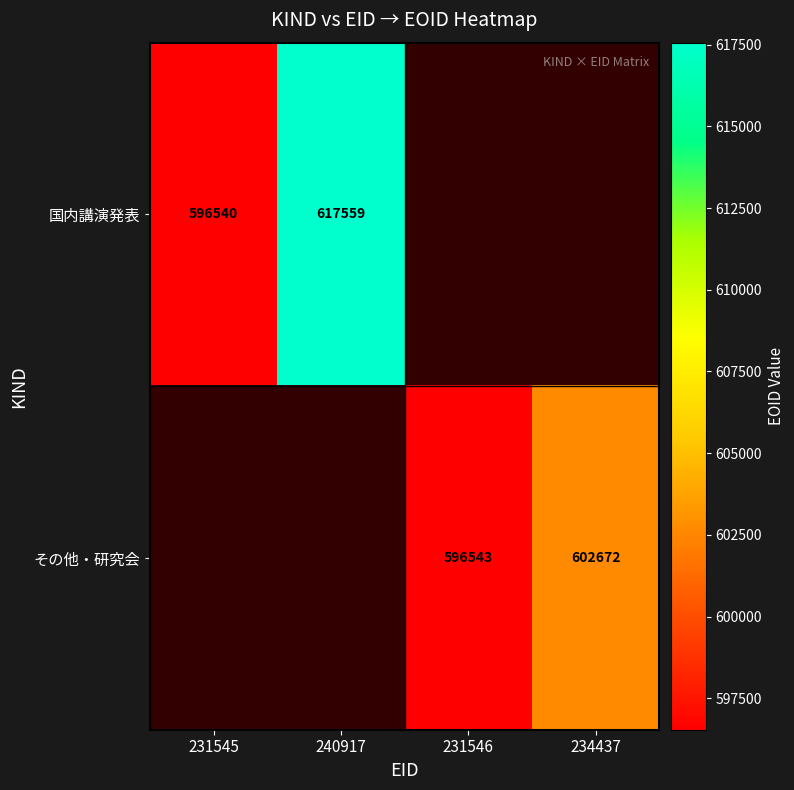

The value of その他・研究会 at 231546 is 136773. True or false?

False